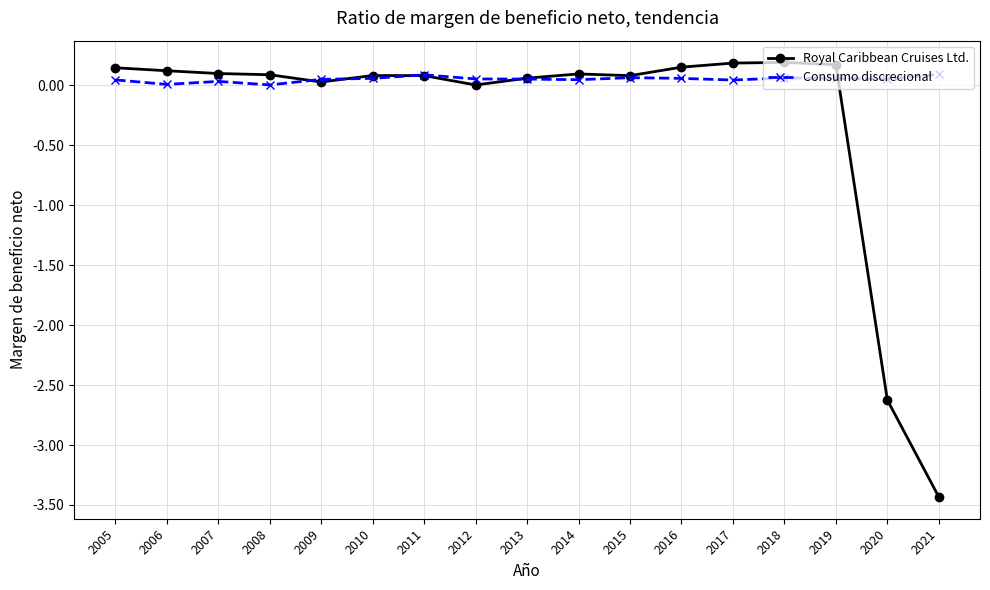

Rank the series by their maximum value, from highest to lowest.

Royal Caribbean Cruises Ltd., Consumo discrecional